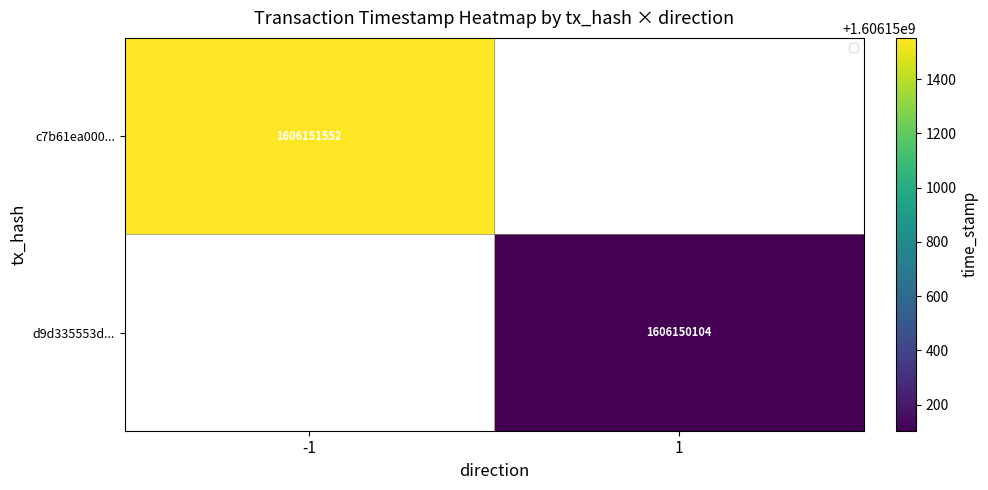

List the series in order of their overall mean, highest first.

c7b61ea000d6856d277ea6c44690b49340bdcd6..., d9d335553d3e59a6eb32841bc47d3f27862dc4d...